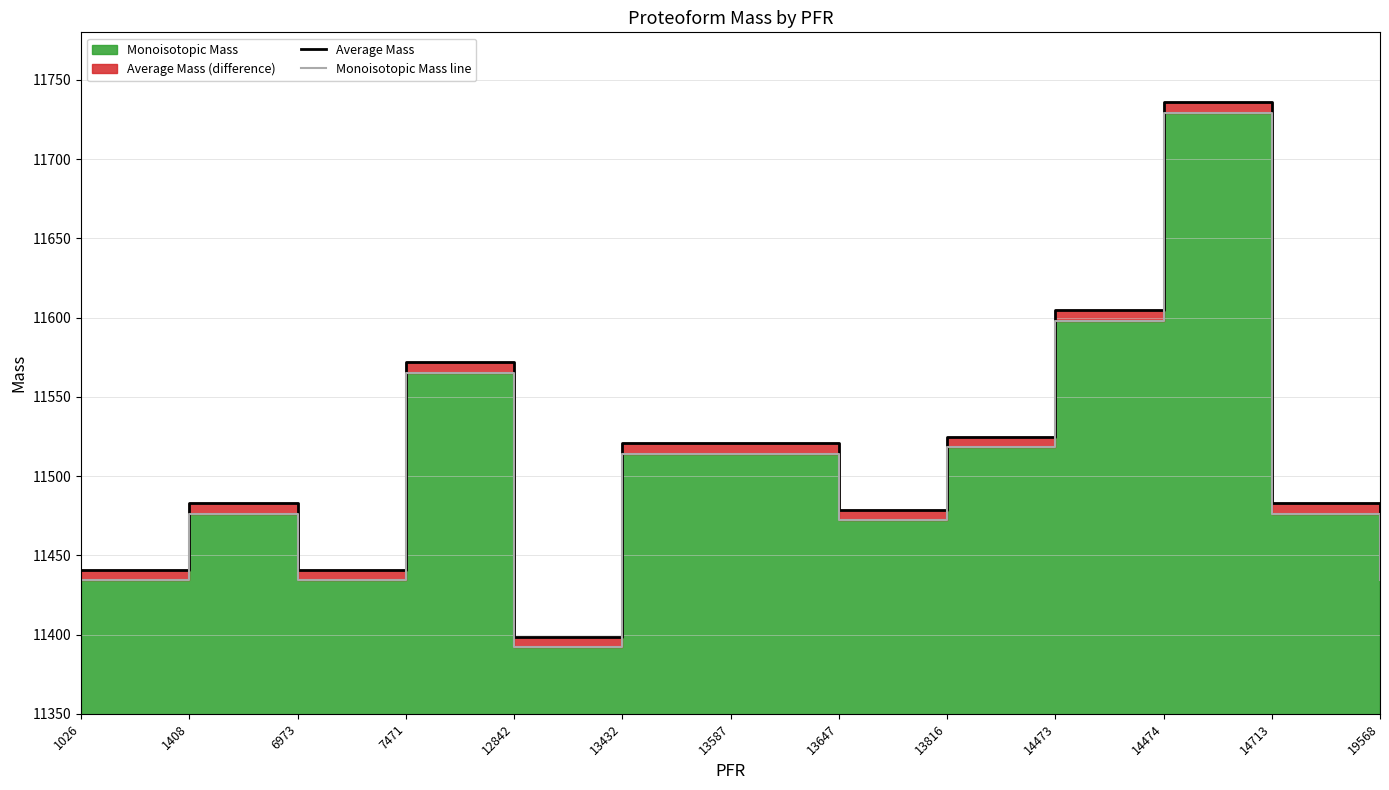

Which category has the highest value in the Monoisotopic Mass line series?

14474